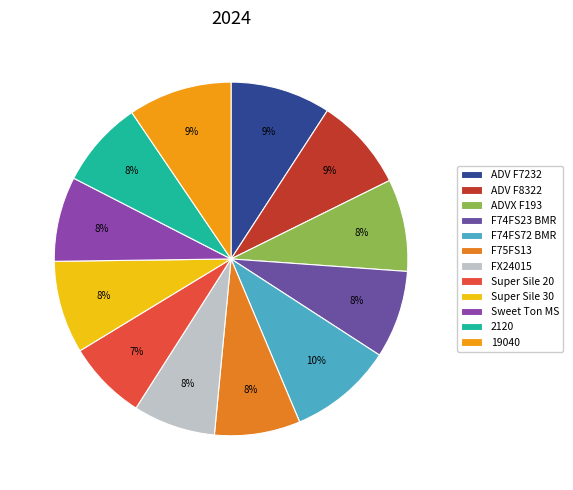

How many segments does this pie chart have?

12